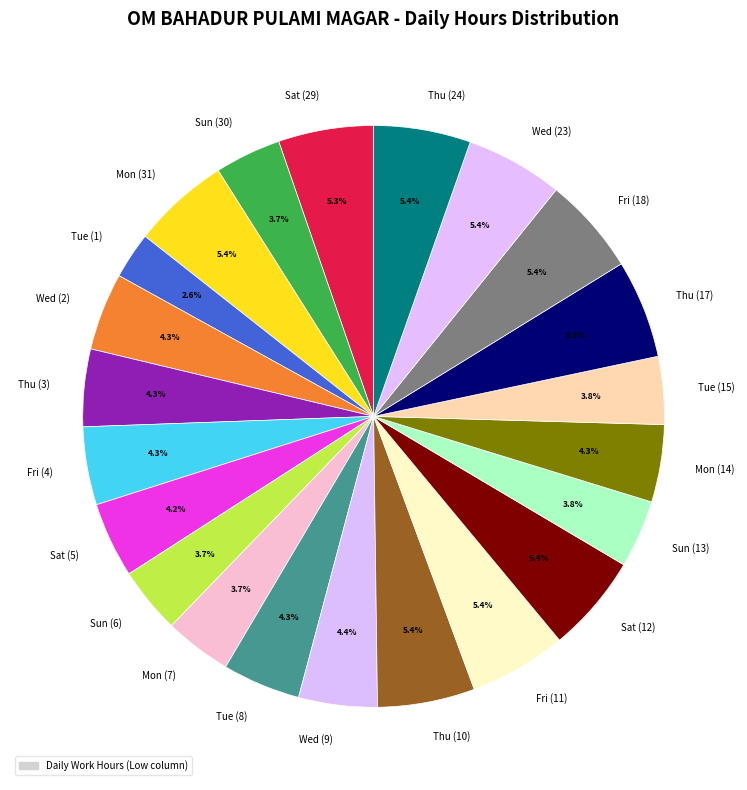

Between Thu (3) and Fri (18), which is larger?

Fri (18)